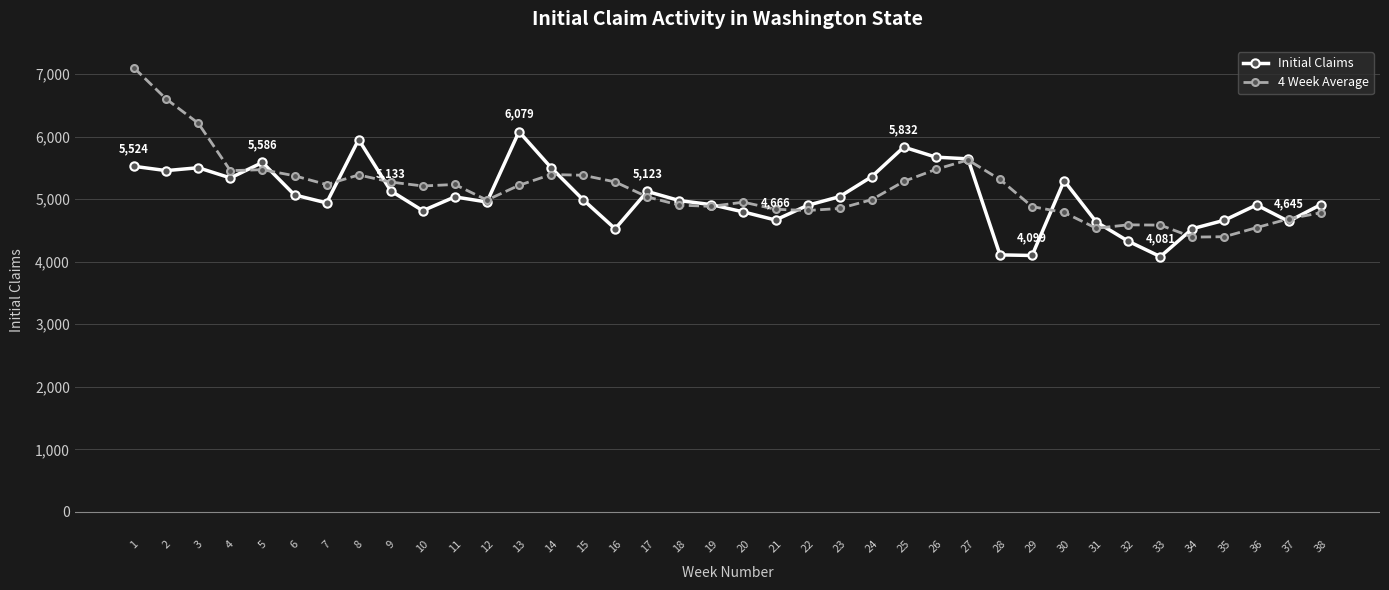

Is the value of 4 Week Average at 12 greater than the value of Initial Claims at 6?

No